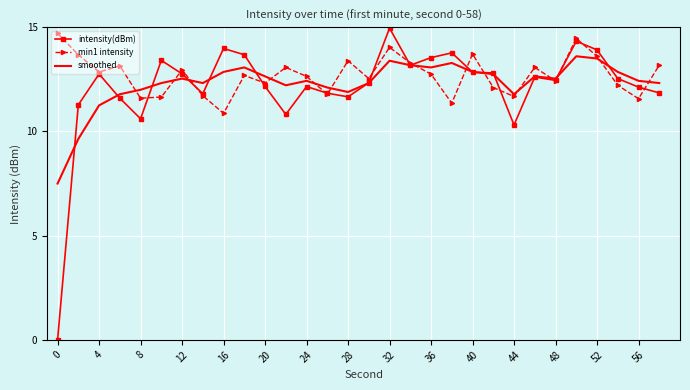

What is the greatest value displayed?

15.0